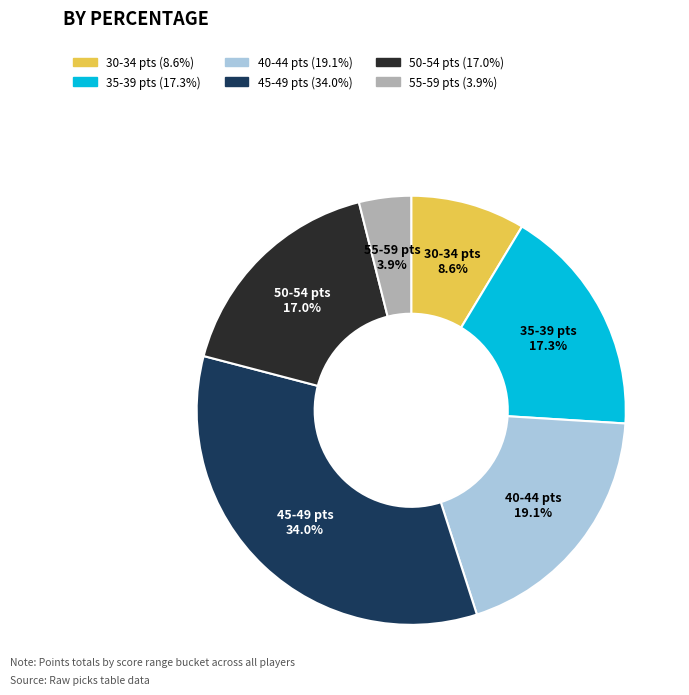

Does any single category account for the majority?

No